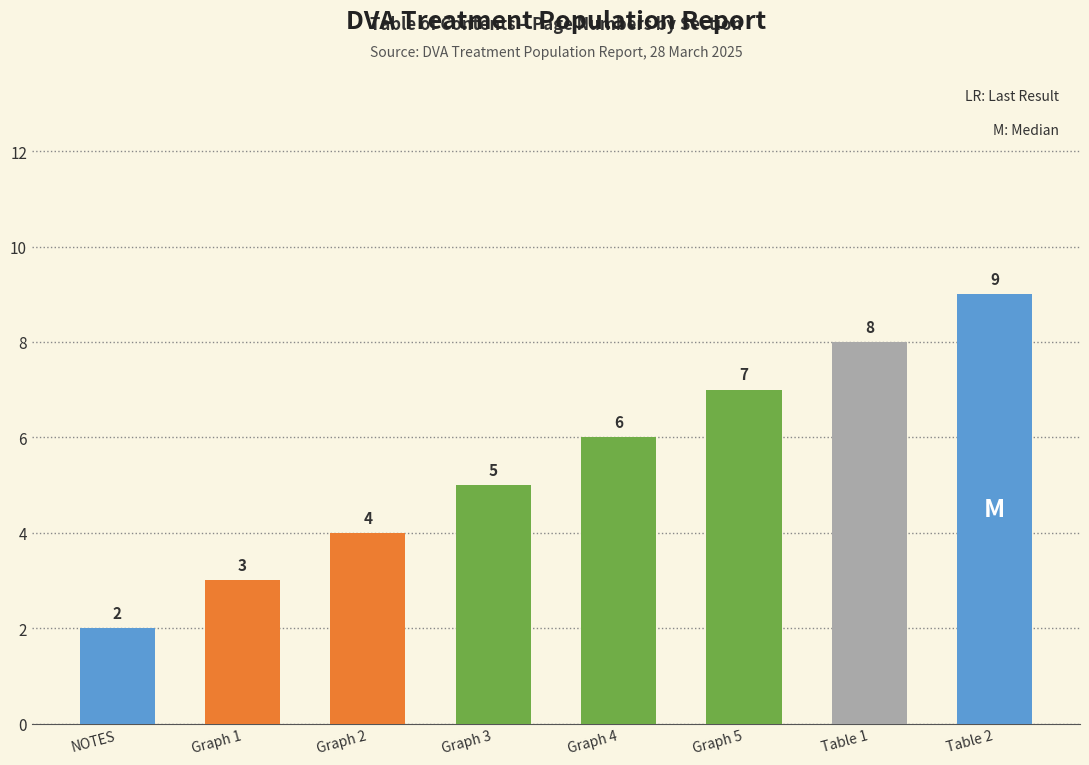

What is the ratio of the value at Table 2 to the value at NOTES?

4.5